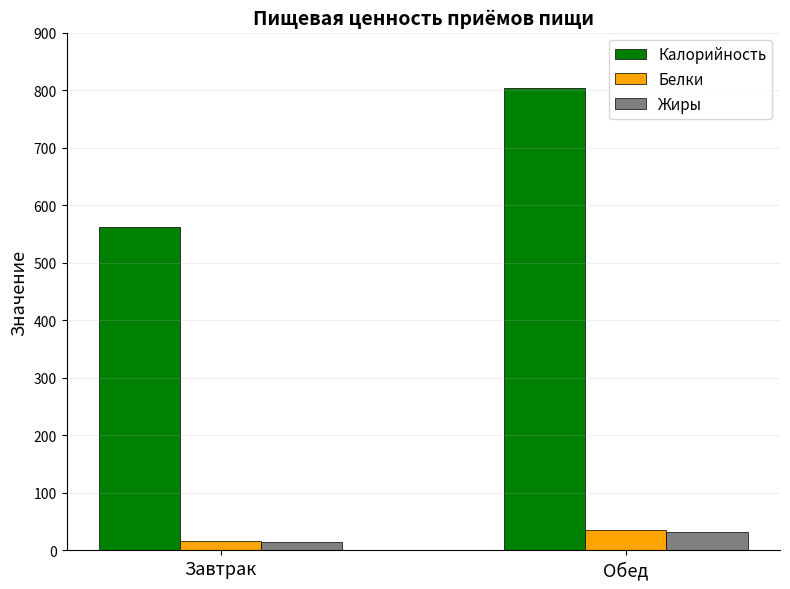

What is the highest value of the Калорийность series?

803.9